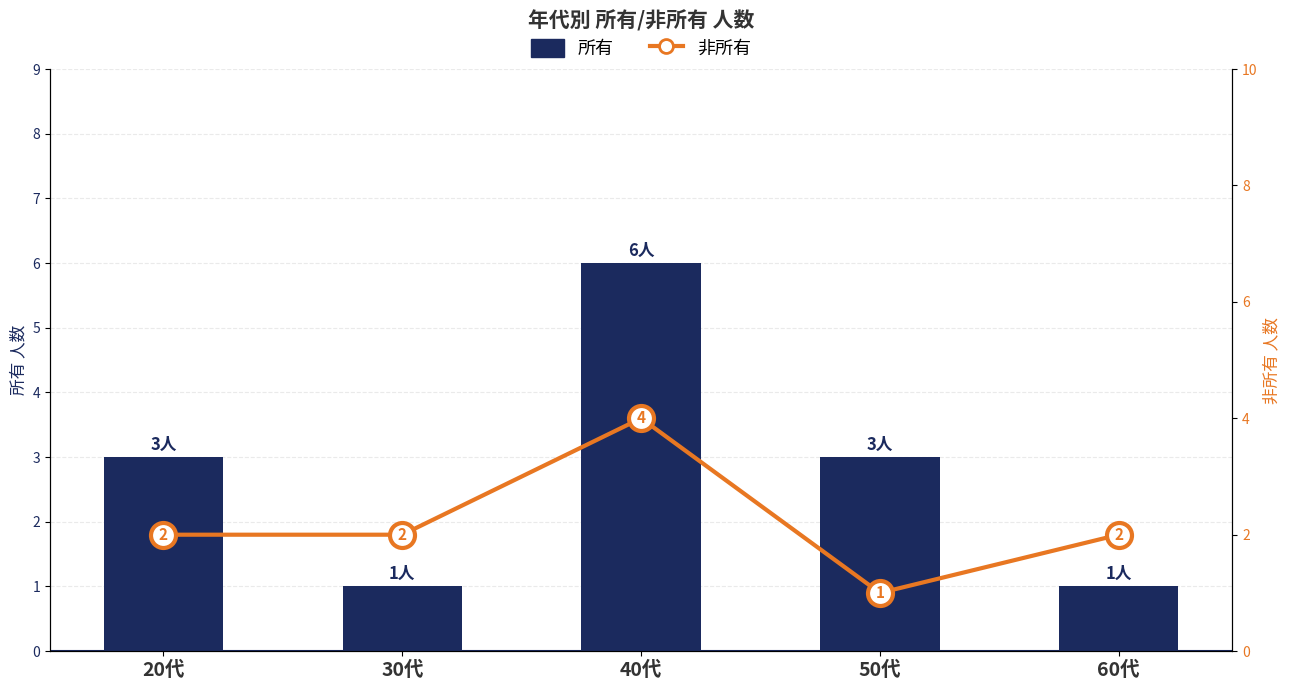

The value of 非所有 at 40代 is 4. True or false?

True